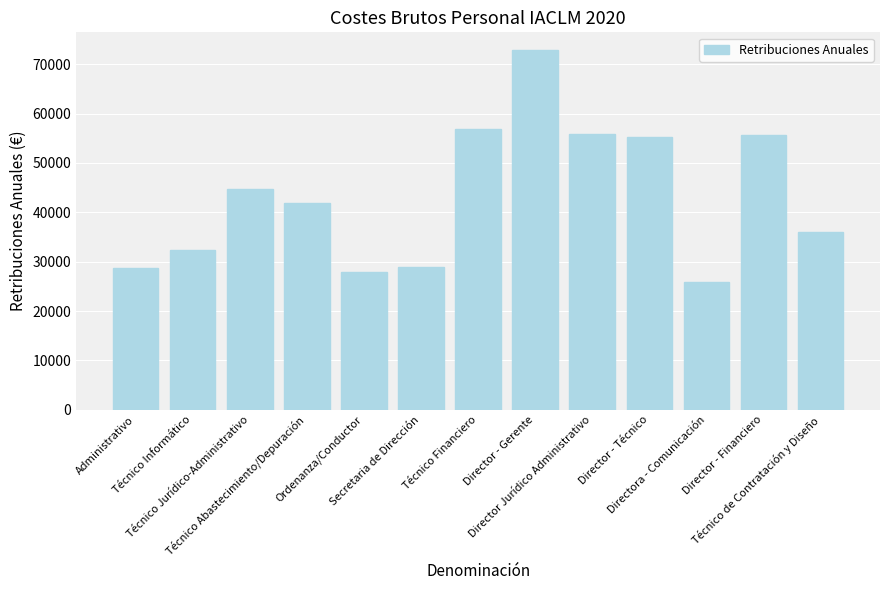

What is the value of the 6th bar from the left?

28997.1